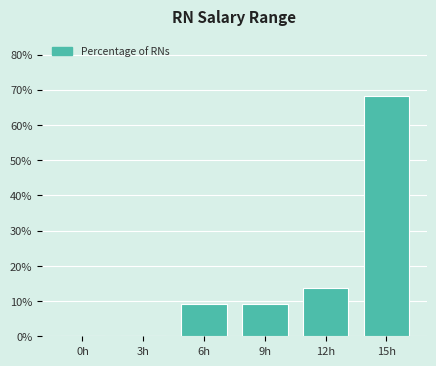

Reading right to left, what are all the values shown in this chart?

15h=68.2	12h=13.6	9h=9.1	6h=9.1	3h=0.0	0h=0.0